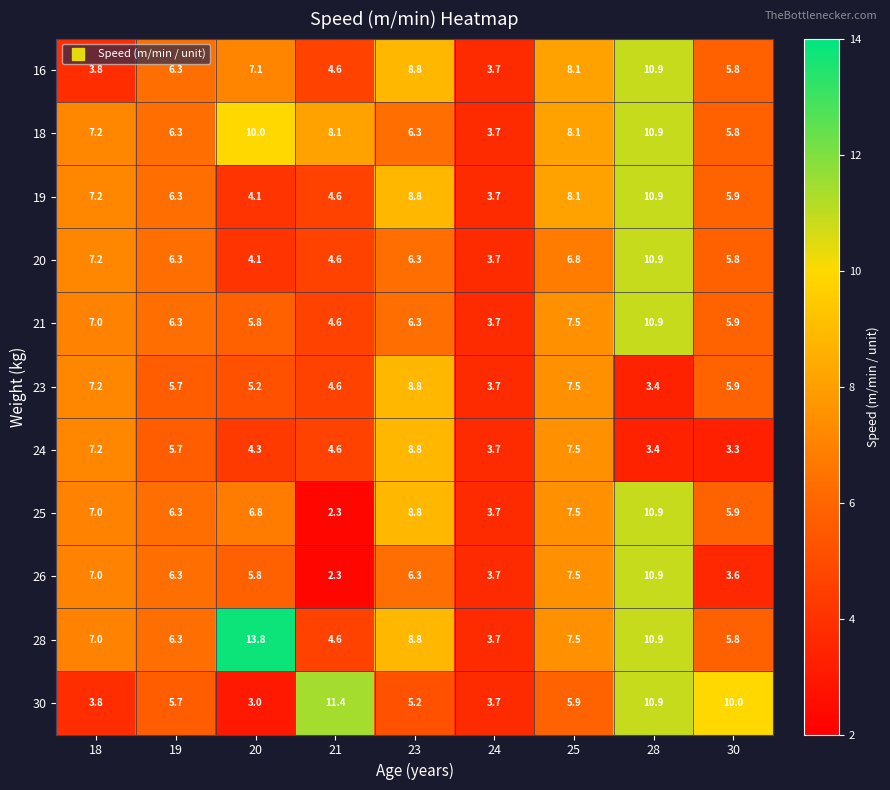

Which series has the widest spread of values?

28